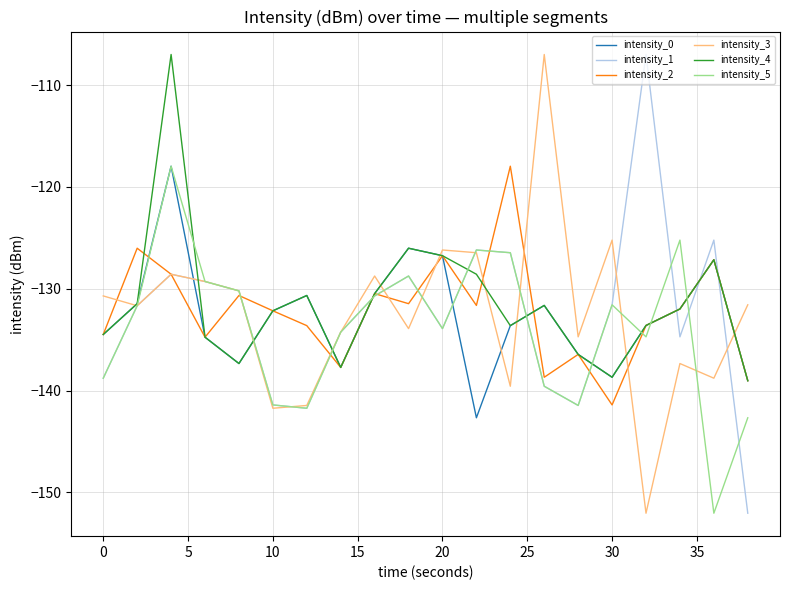

What is the lowest value of the intensity_0 series?

-142.7